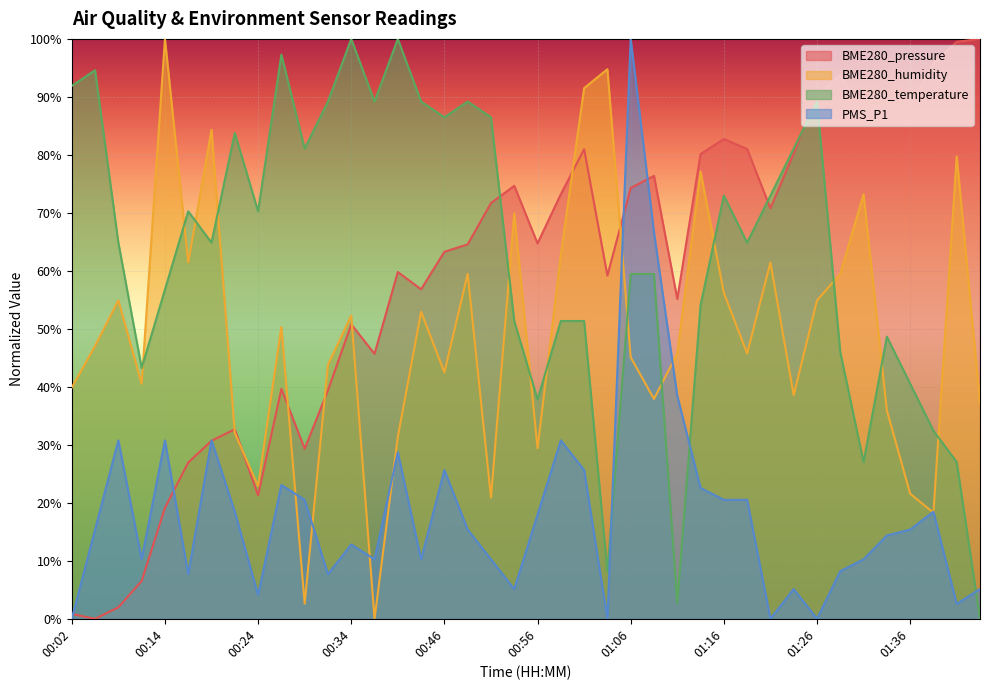

What is the difference between the PMS_P1 values at 01:36 and 01:13?

23.1